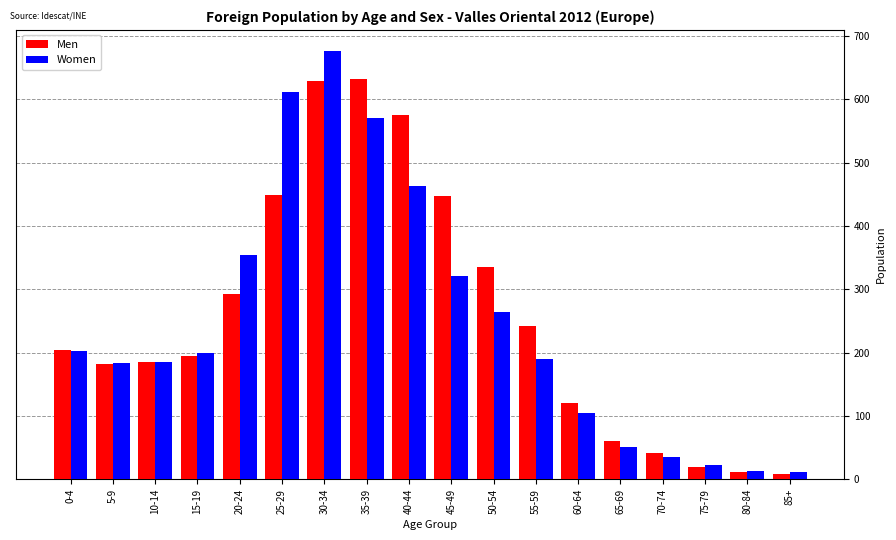

What is the label of the 18th bar from the left?

85+